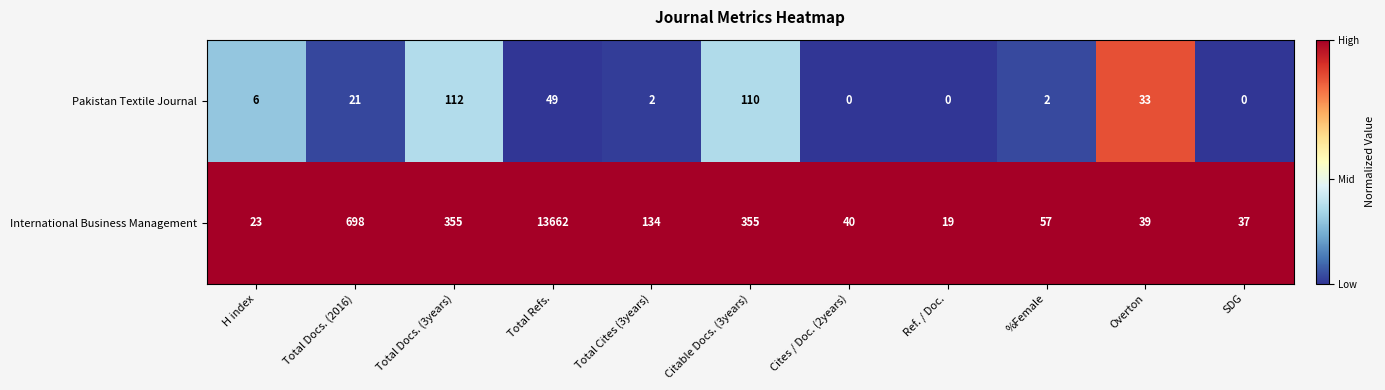

What is the sum of all Pakistan Textile Journal values?

335